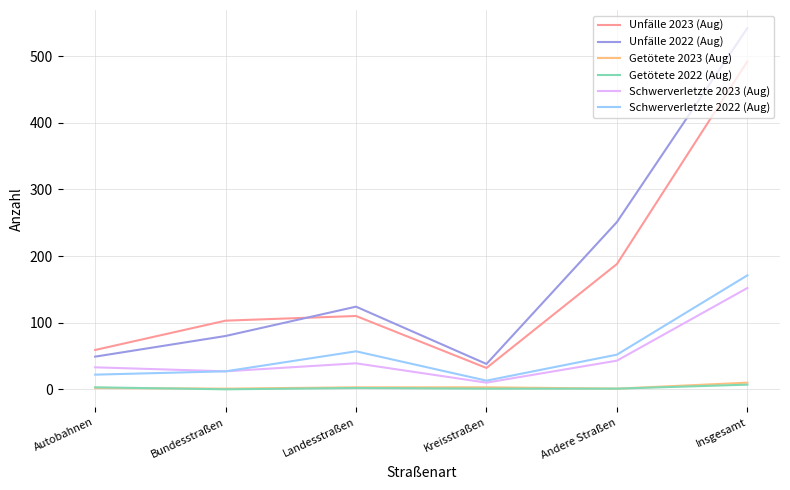

Which series has the largest range (max minus min)?

Unfälle 2022 (Aug)